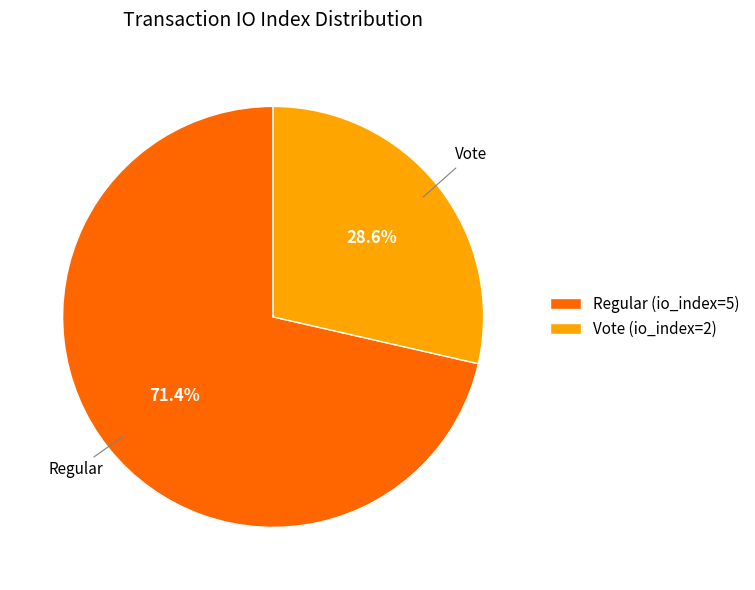

Is Regular (io_index=5) the majority of the pie?

Yes